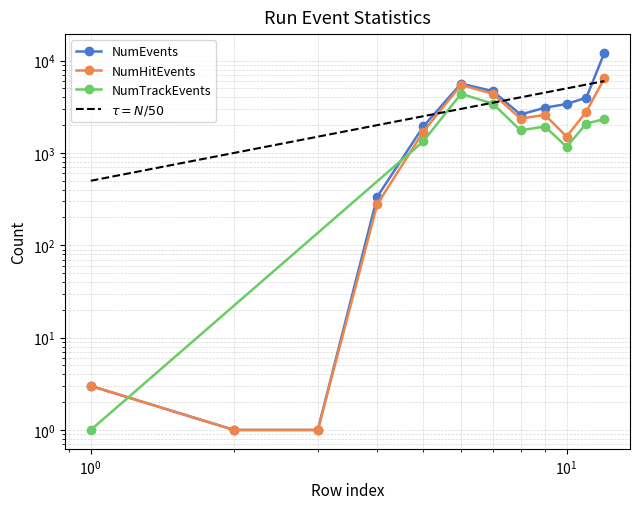

The NumHitEvents series shows 3292 at 7. True or false?

False